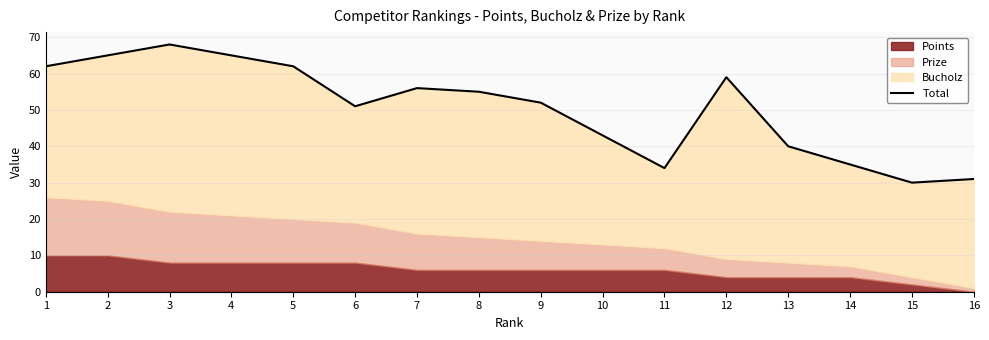

The chart shows a value of 30 at 15. True or false?

True